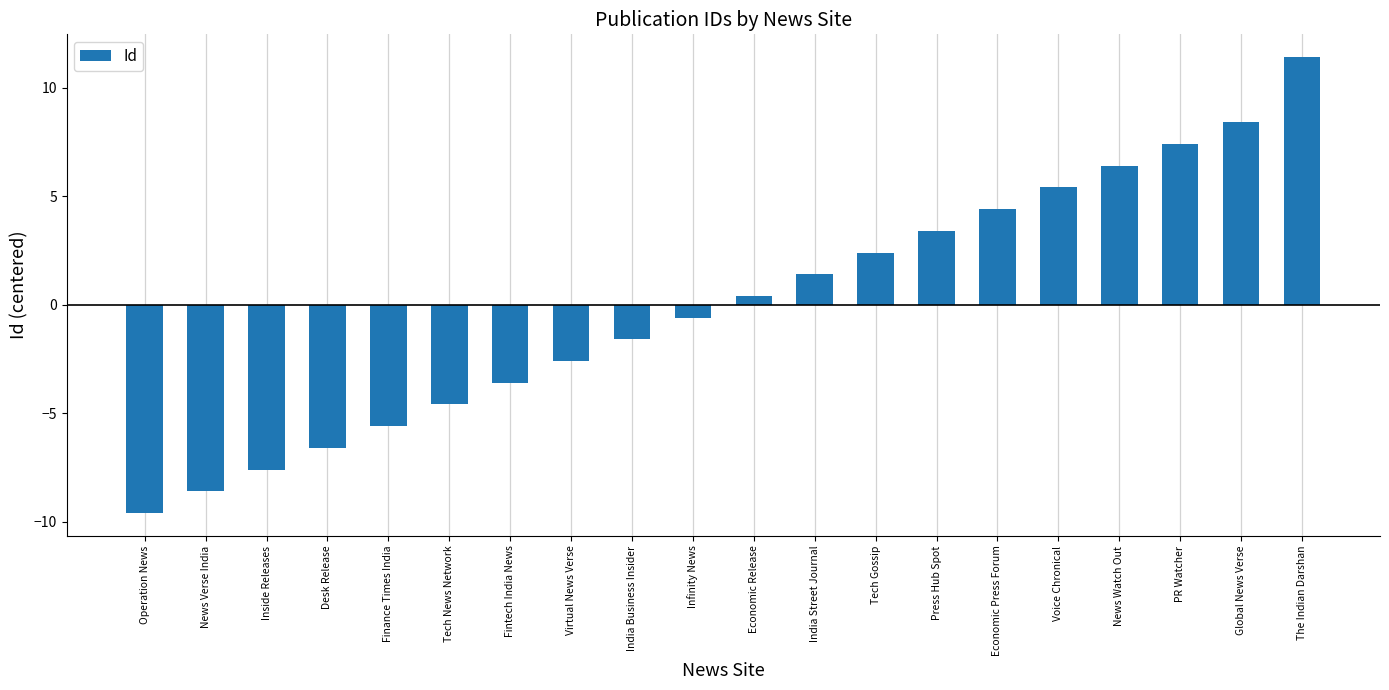

Rank the categories by value from highest to lowest.

The Indian Darshan, Global News Verse, PR Watcher, News Watch Out, Voice Chronical, Economic Press Forum, Press Hub Spot, Tech Gossip, India Street Journal, Economic Release, Infinity News, India Business Insider, Virtual News Verse, Fintech India News, Tech News Network, Finance Times India, Desk Release, Inside Releases, News Verse India, Operation News